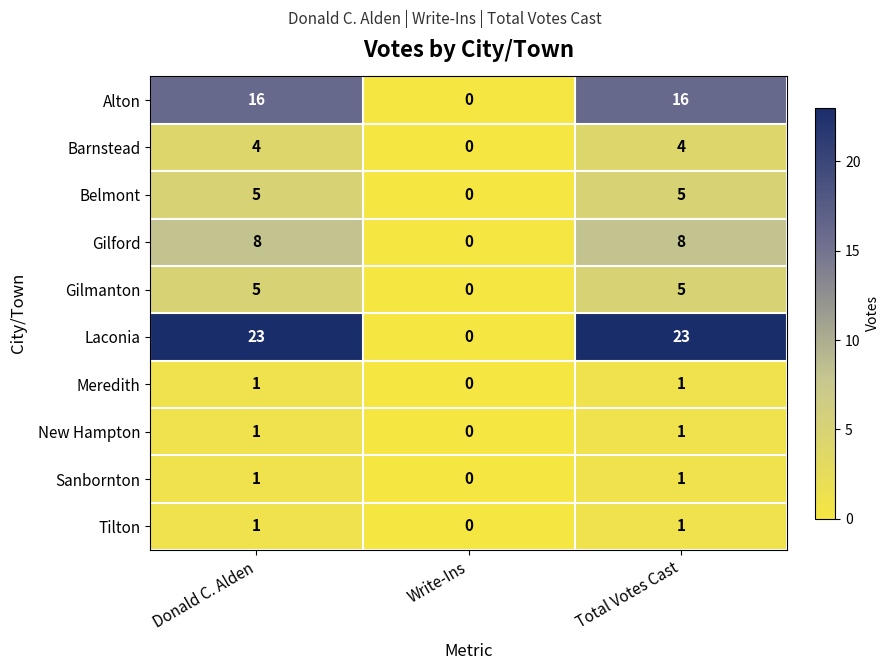

What is the total value across all series at Total Votes Cast?

65